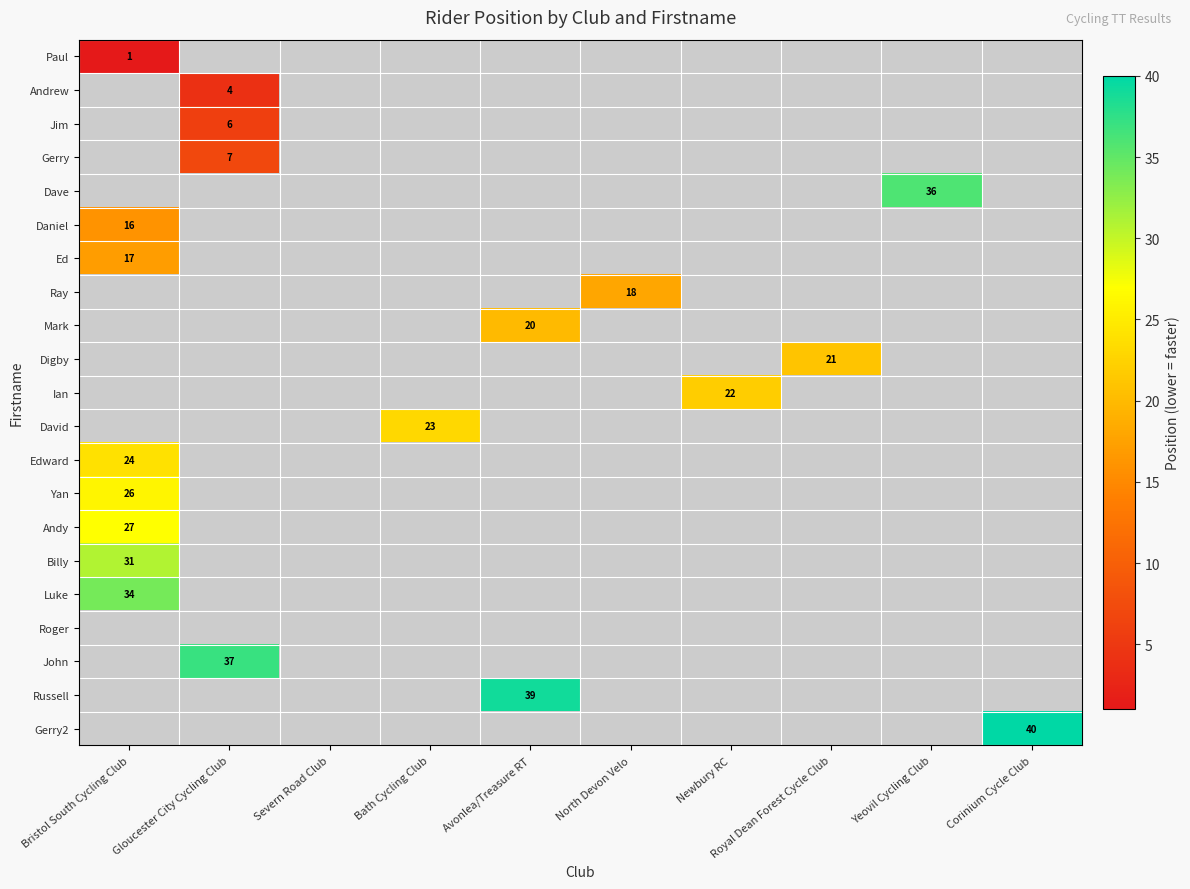

Which label corresponds to the smallest value in the chart?

Bristol South Cycling Club